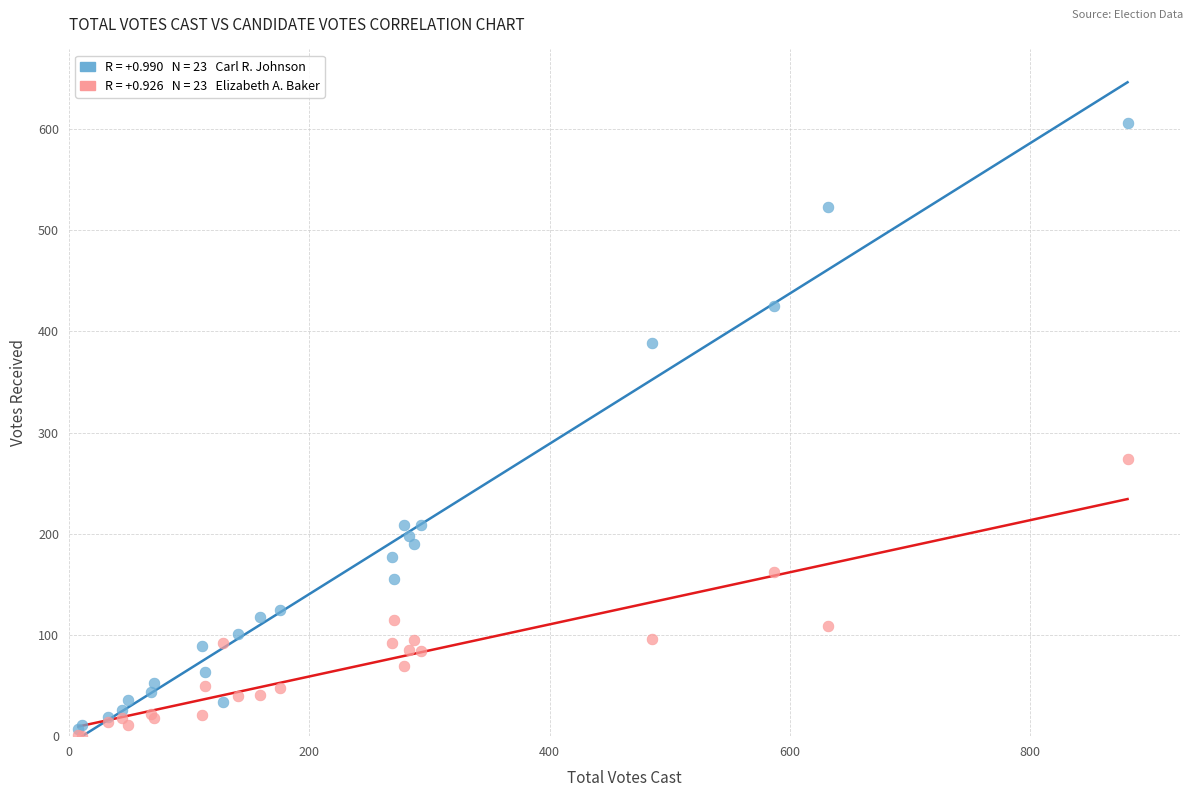

Across all series, what Y value is closest to 303?

274